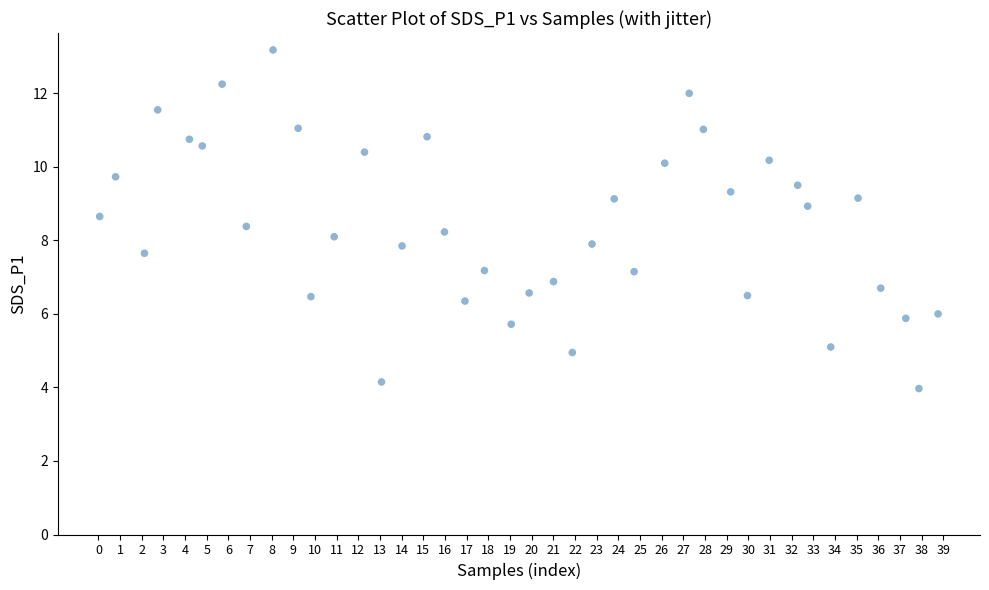

What is the range of X values (max minus min)?

38.7